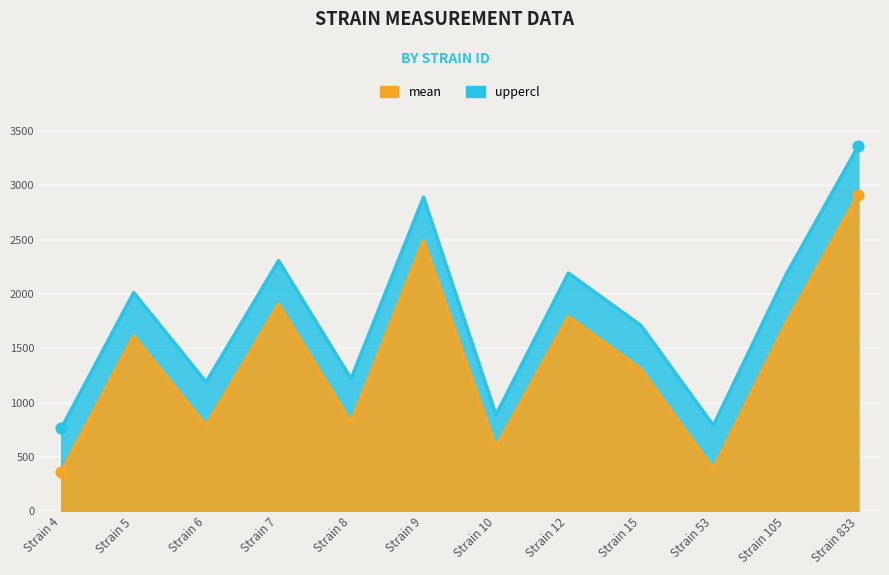

Which series reaches the maximum Y coordinate?

uppercl